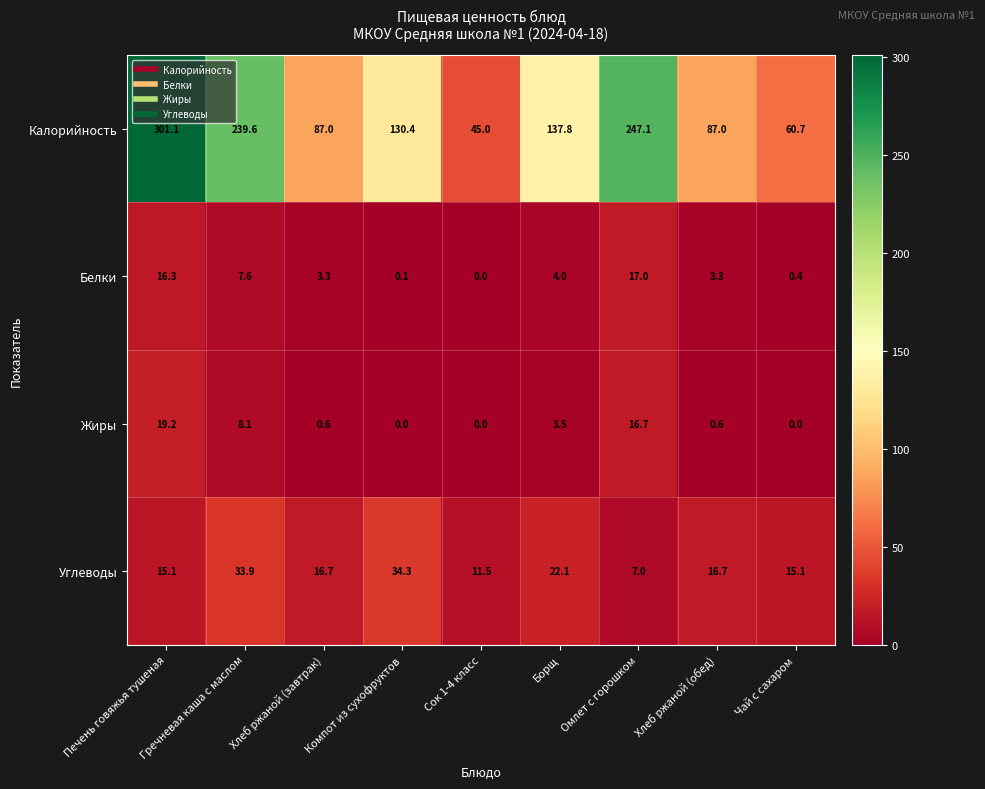

Which series has the widest spread of values?

Калорийность